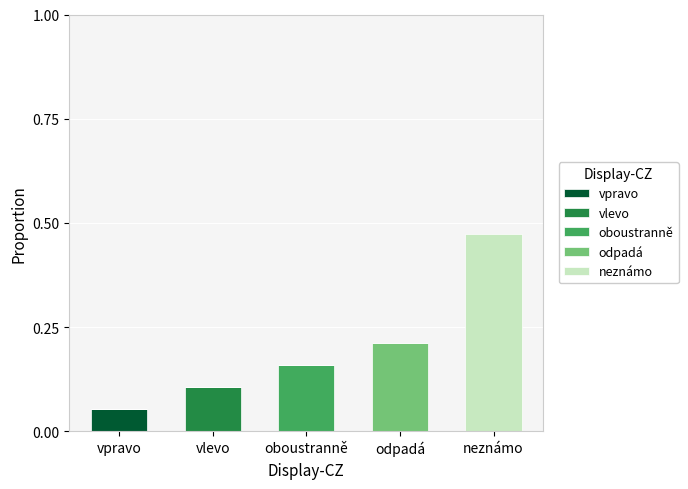

At which category is the sum across all series the highest?

neznámo